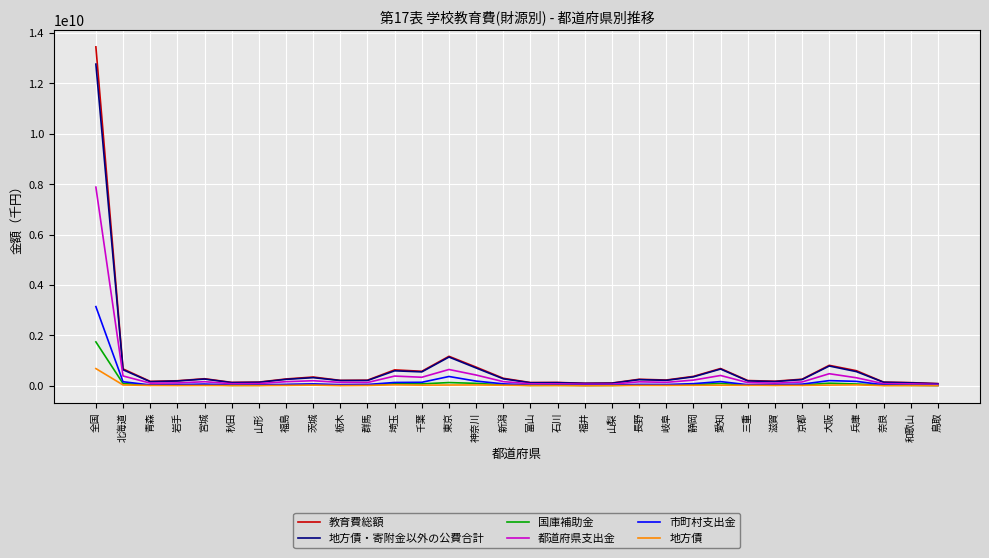

What are all the series names shown in the legend?

教育費総額, 地方債・寄附金以外の公費合計, 国庫補助金, 都道府県支出金, 市町村支出金, 地方債